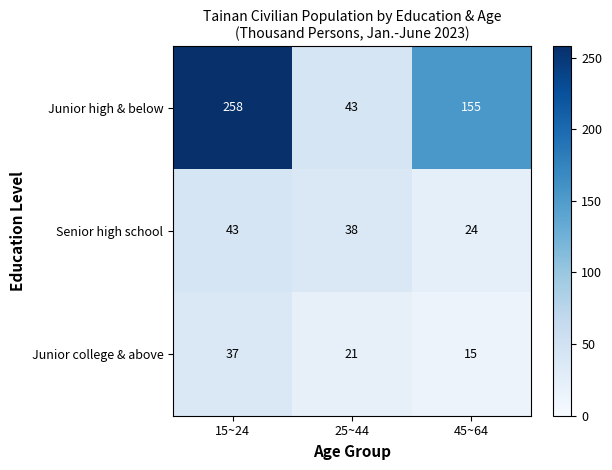

List the series in order of their peak value, lowest first.

Junior college & above, Senior high school, Junior high & below